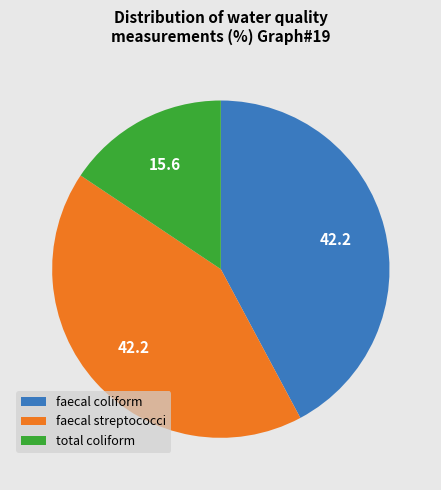

Which slice is the smallest?

total coliform